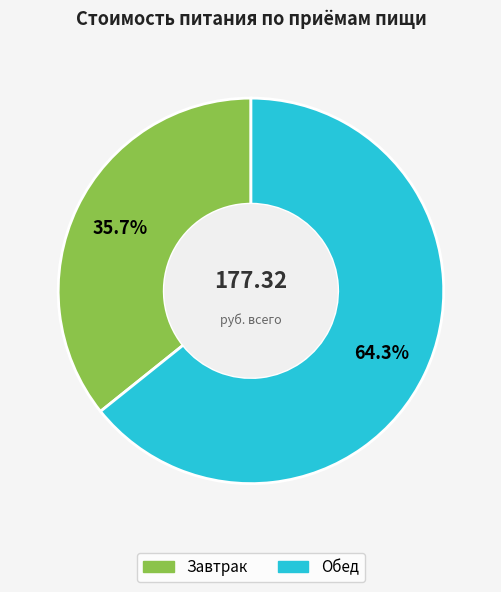

What is the largest slice in the pie chart?

Обед